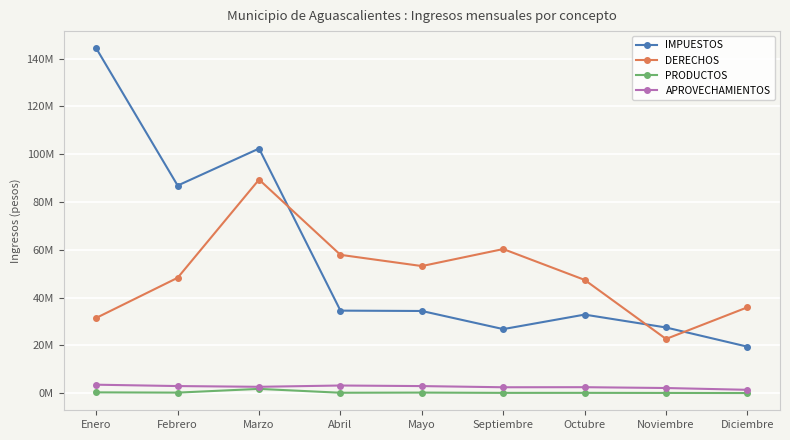

Does the chart display data point markers on the line(s)?

Yes